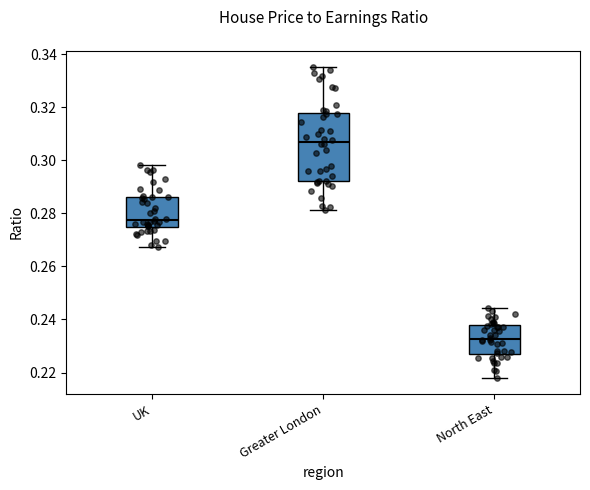

Where does the upper whisker of the box for UK end on the y-axis? The values are not printed on the chart, so give them approximately, as read against the axis.

0.298